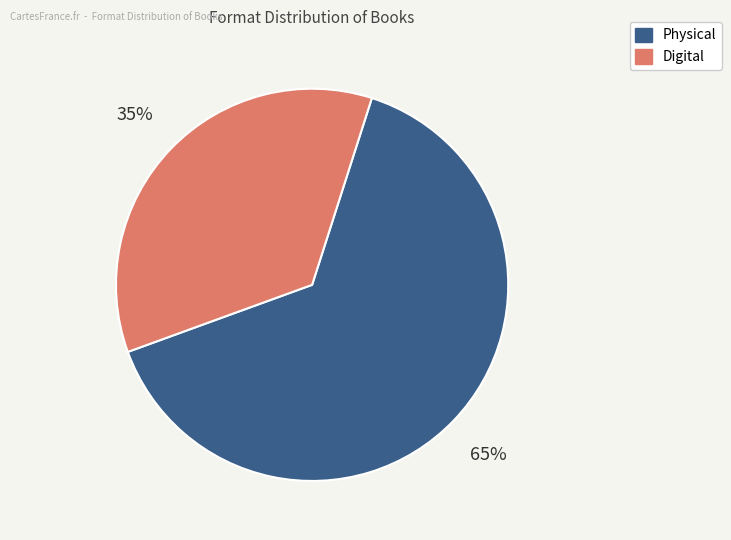

To the nearest percent, what is the average slice percentage?

50%